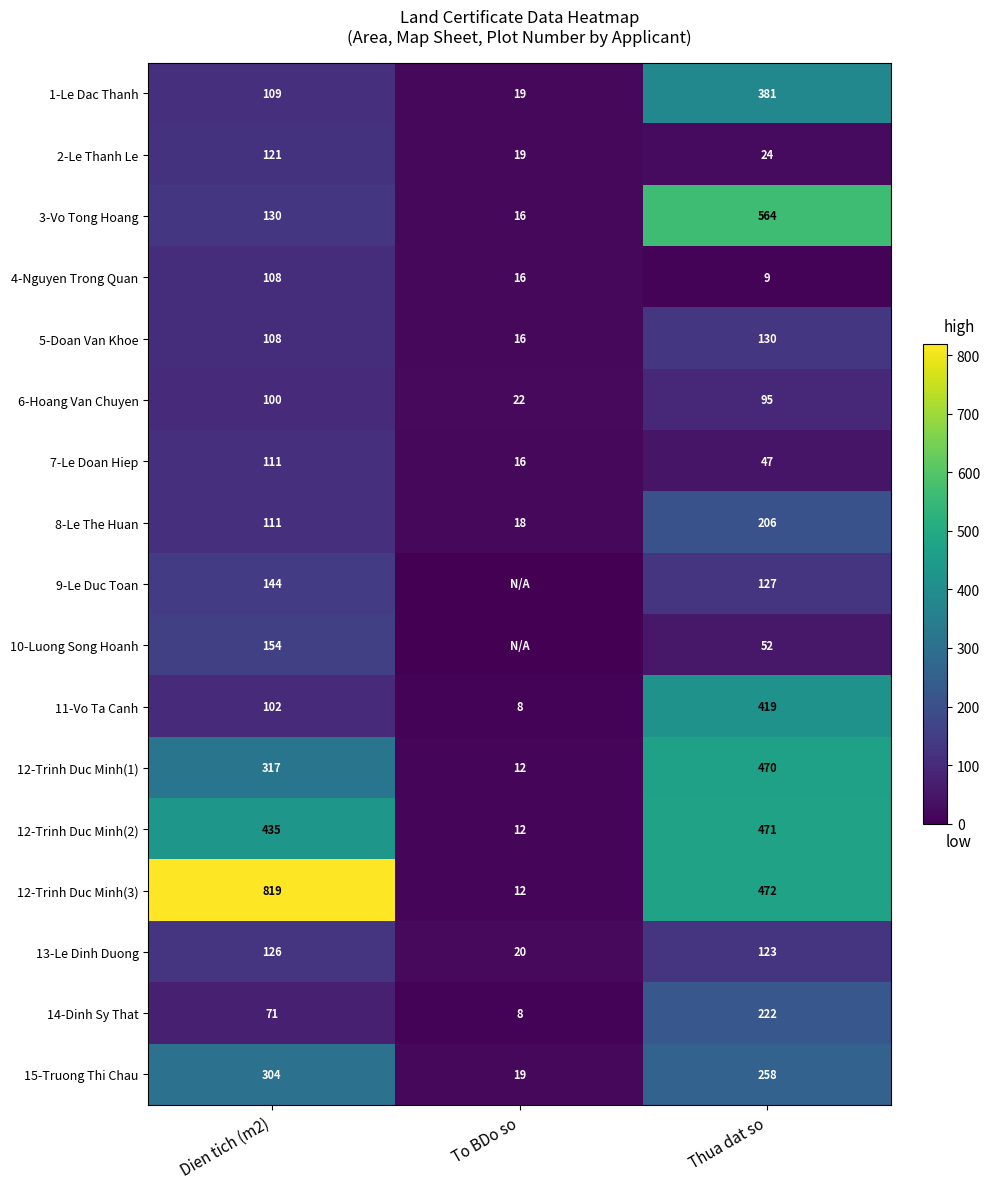

At Thua dat so, list the series in order from smallest to largest.

4-Nguyen Trong Quan, 2-Le Thanh Le, 7-Le Doan Hiep, 10-Luong Song Hoanh, 6-Hoang Van Chuyen, 13-Le Dinh Duong, 9-Le Duc Toan, 5-Doan Van Khoe, 8-Le The Huan, 14-Dinh Sy That, 15-Truong Thi Chau, 1-Le Dac Thanh, 11-Vo Ta Canh, 12-Trinh Duc Minh(1), 12-Trinh Duc Minh(2), 12-Trinh Duc Minh(3), 3-Vo Tong Hoang